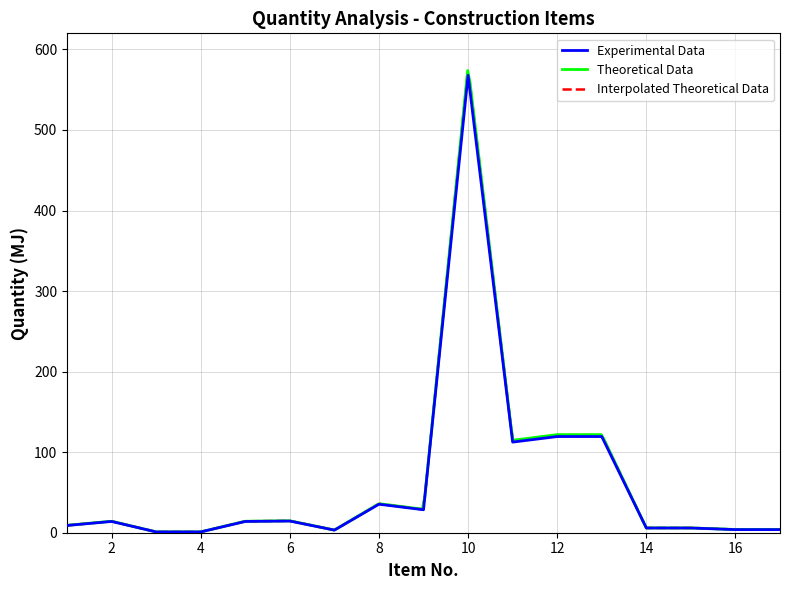

What is the smallest value displayed?

1.0